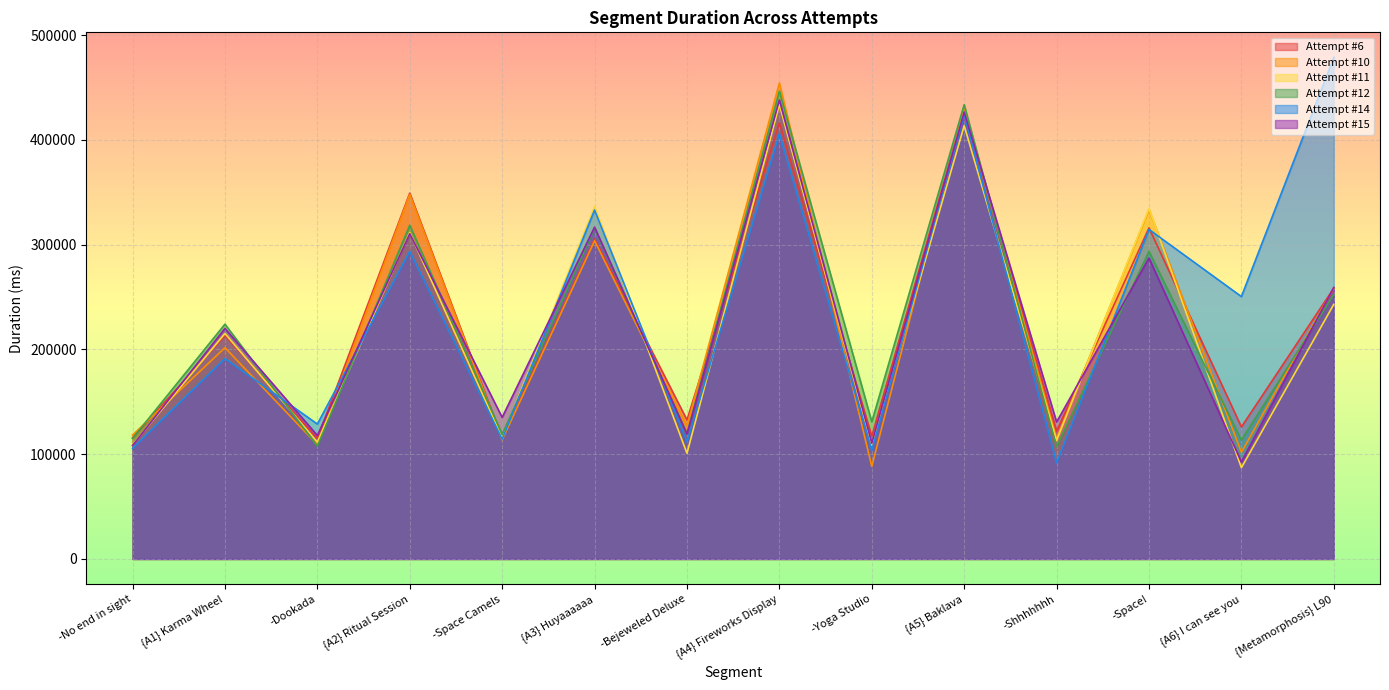

Reading right to left, list all the values displayed in this chart.

Attempt #6: {Metamorphosis} L90=258570	{A6} I can see you=126027	-Space!=316092	-Shhhhhhh=122109	{A5} Baklava=427594	-Yoga Studio=117113	{A4} Fireworks Display=416303	-Bejeweled Deluxe=132717	{A3} Huyaaaaaa=305442	-Space Camels=114890	{A2} Ritual Session=349270	-Dookada=115116	{A1} Karma Wheel=213341	-No end in sight=115702
Attempt #10: {Metamorphosis} L90=258599	{A6} I can see you=101804	-Space!=333430	-Shhhhhhh=115025	{A5} Baklava=429690	-Yoga Studio=88371	{A4} Fireworks Display=454404	-Bejeweled Deluxe=127000	{A3} Huyaaaaaa=303741	-Space Camels=113646	{A2} Ritual Session=348062	-Dookada=109103	{A1} Karma Wheel=201704	-No end in sight=118291
Attempt #11: {Metamorphosis} L90=243104	{A6} I can see you=87150	-Space!=334553	-Shhhhhhh=113194	{A5} Baklava=413674	-Yoga Studio=108643	{A4} Fireworks Display=433823	-Bejeweled Deluxe=100872	{A3} Huyaaaaaa=336436	-Space Camels=115707	{A2} Ritual Session=311549	-Dookada=111525	{A1} Karma Wheel=215235	-No end in sight=108890
Attempt #12: {Metamorphosis} L90=252483	{A6} I can see you=113436	-Space!=293642	-Shhhhhhh=107068	{A5} Baklava=433694	-Yoga Studio=130882	{A4} Fireworks Display=446709	-Bejeweled Deluxe=119649	{A3} Huyaaaaaa=315690	-Space Camels=118854	{A2} Ritual Session=318621	-Dookada=107620	{A1} Karma Wheel=224146	-No end in sight=115033
Attempt #14: {Metamorphosis} L90=478836	{A6} I can see you=250483	-Space!=314609	-Shhhhhhh=91780	{A5} Baklava=424468	-Yoga Studio=103771	{A4} Fireworks Display=405998	-Bejeweled Deluxe=111880	{A3} Huyaaaaaa=333153	-Space Camels=114354	{A2} Ritual Session=293665	-Dookada=128789	{A1} Karma Wheel=191314	-No end in sight=105577
Attempt #15: {Metamorphosis} L90=259204	{A6} I can see you=92610	-Space!=287318	-Shhhhhhh=130728	{A5} Baklava=426732	-Yoga Studio=110413	{A4} Fireworks Display=438153	-Bejeweled Deluxe=119166	{A3} Huyaaaaaa=316757	-Space Camels=135140	{A2} Ritual Session=310525	-Dookada=117894	{A1} Karma Wheel=220077	-No end in sight=108270